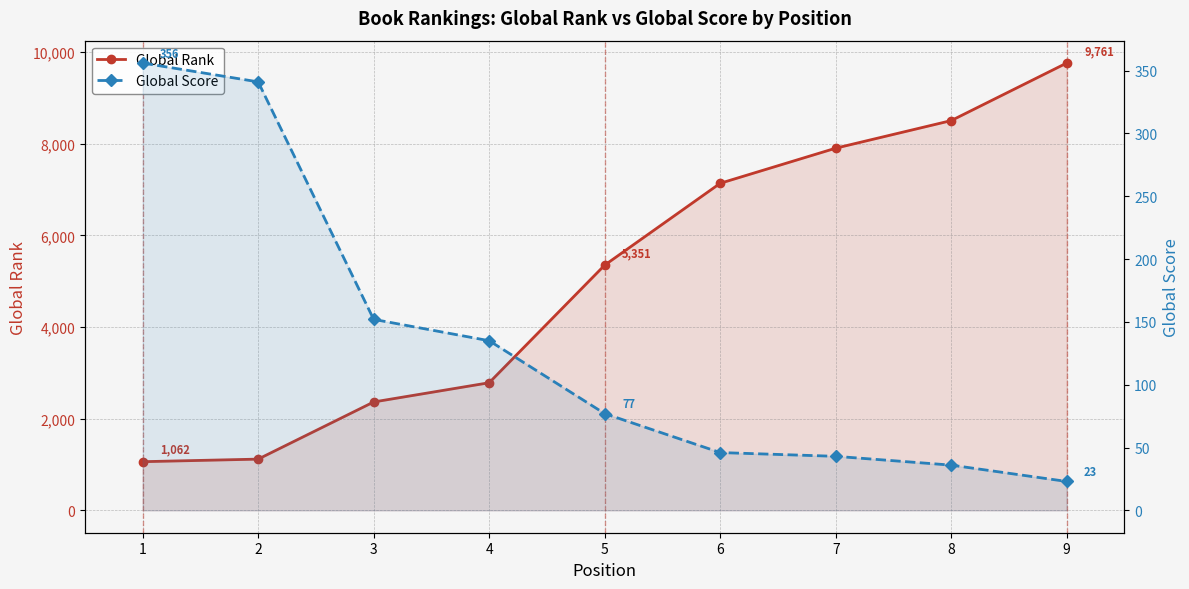

Reading right to left, extract all data points from this chart.

Global Rank: 9=9761	8=8505	7=7903	6=7137	5=5351	4=2785	3=2365	2=1118	1=1062
Global Score: 9=23	8=36	7=43	6=46	5=77	4=135	3=152	2=341	1=356